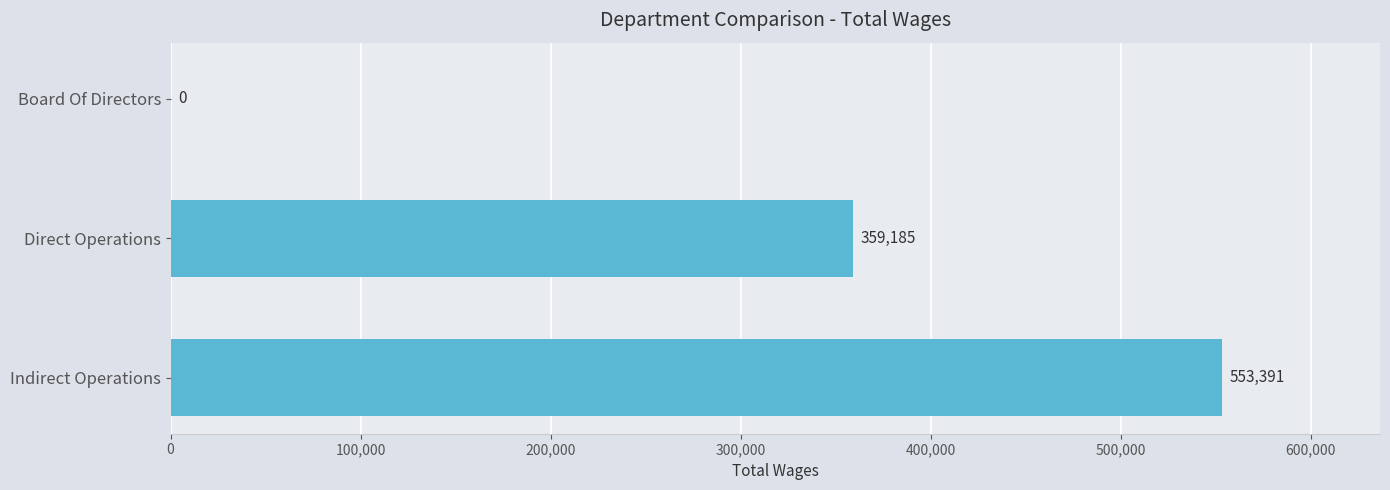

What is the sum of all values?

912576